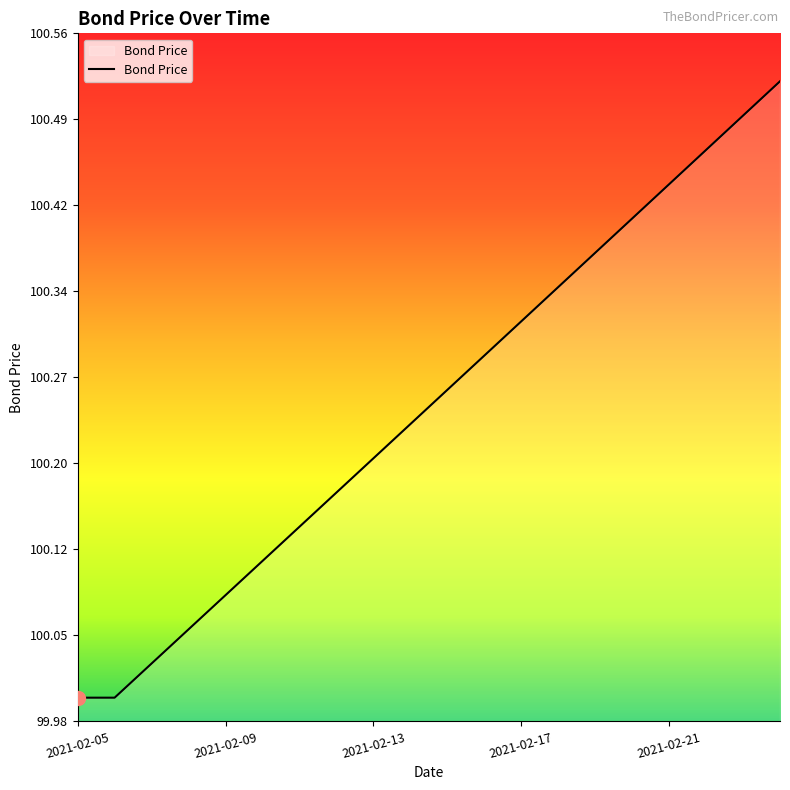

What is the difference between the second highest and minimum values?

0.5